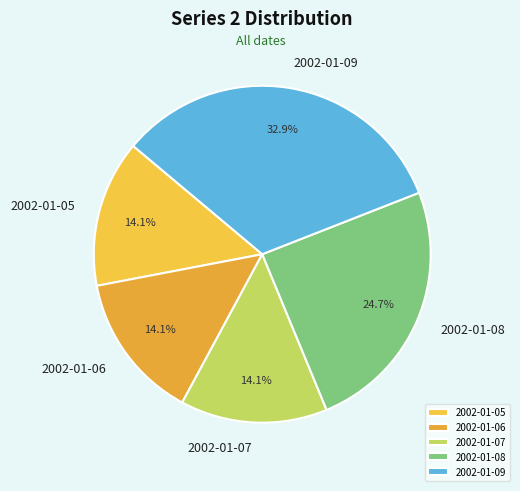

What percentage is the 2002-01-05 slice, to the nearest percent?

14%